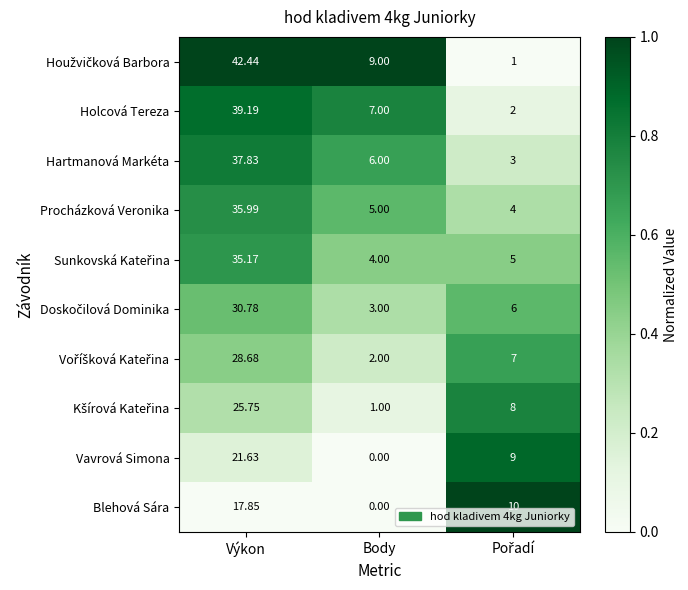

Which category has the lowest value across all series?

Body